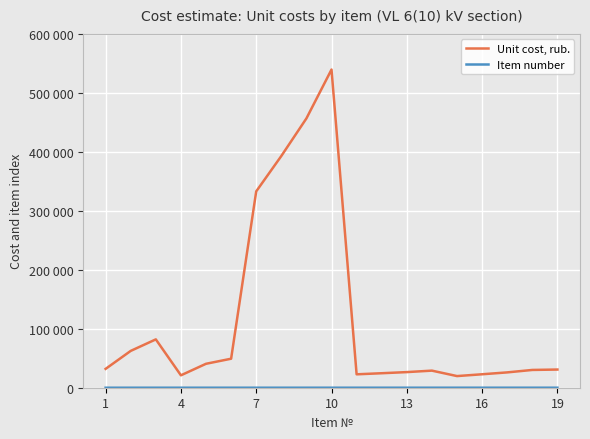

Does the chart have visible grid lines?

Yes